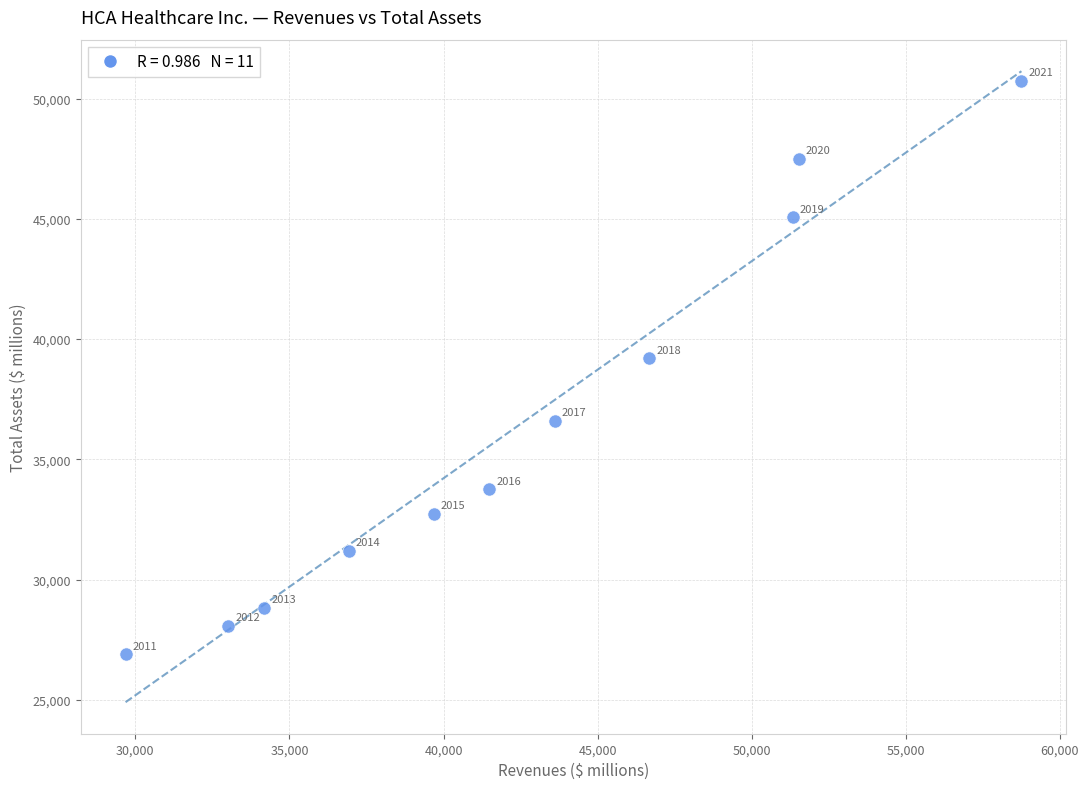

What is the average X value?

42443